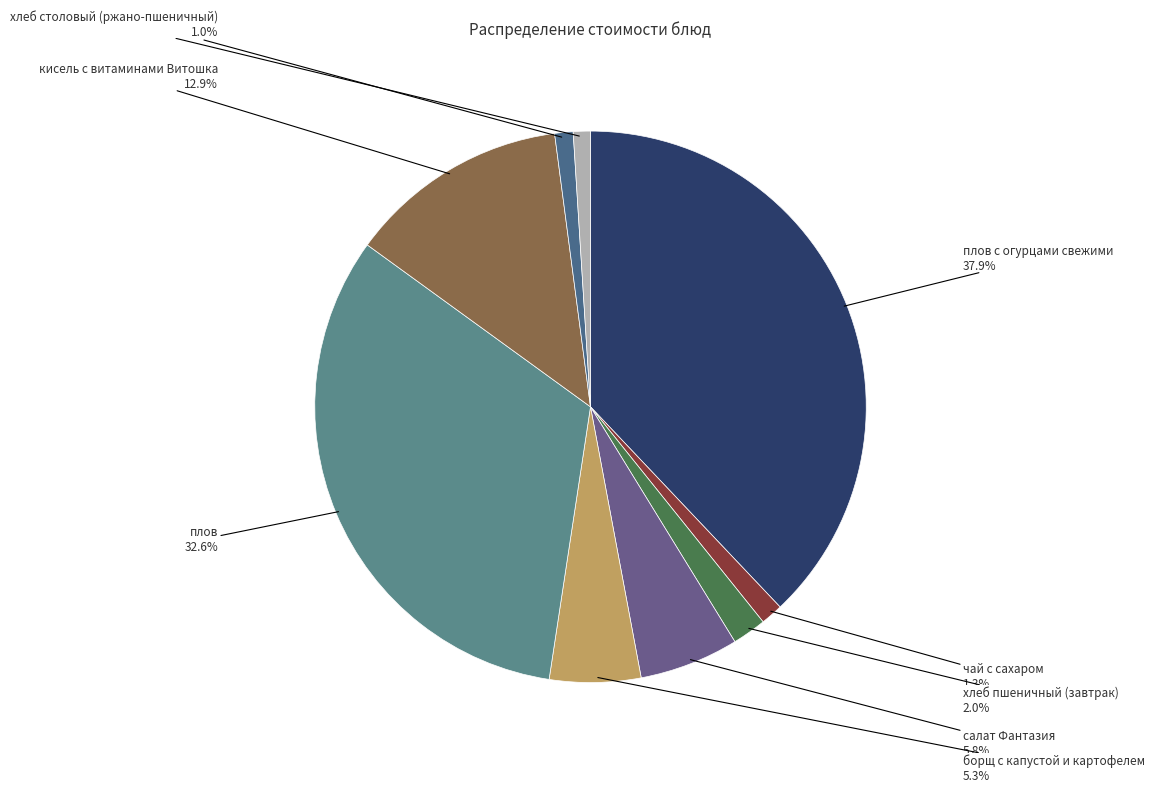

Which category has the smallest portion of the pie?

хлеб столовый (ржано-пшеничный)